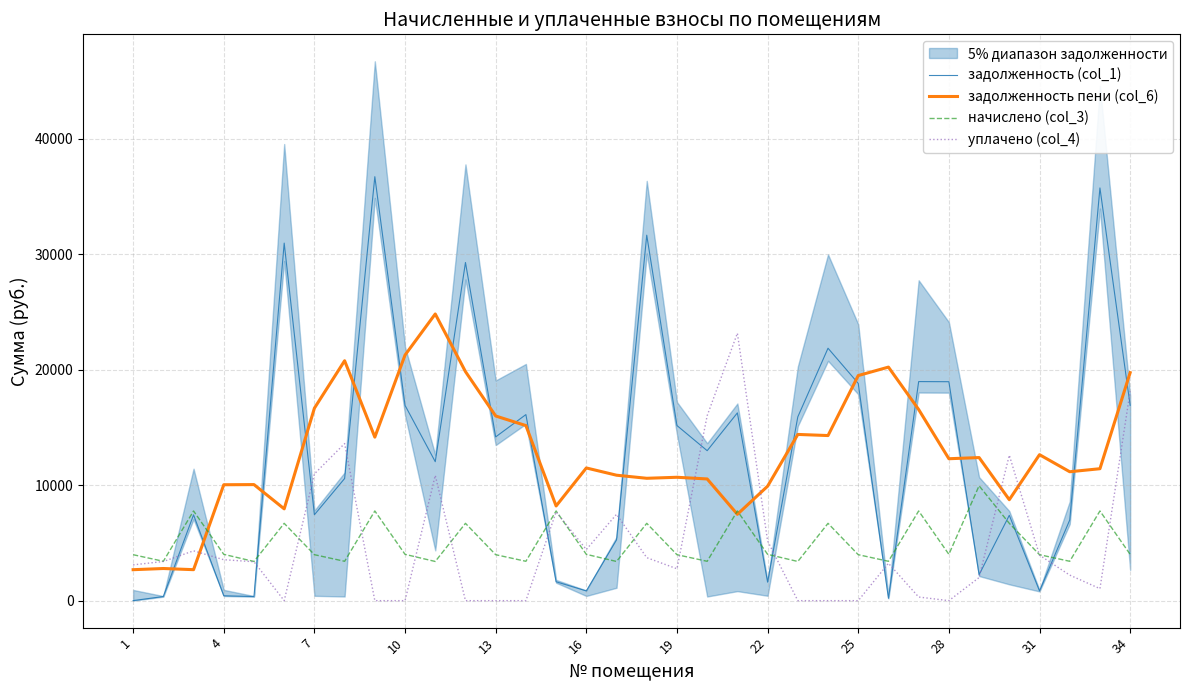

What is the maximum value for задолженность пени (col_6)?

24823.0